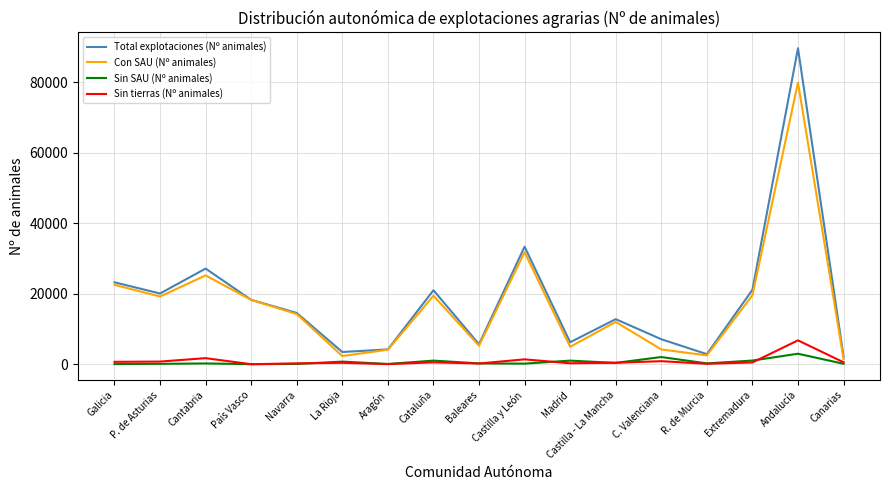

At which category is the sum across all series the highest?

Andalucía